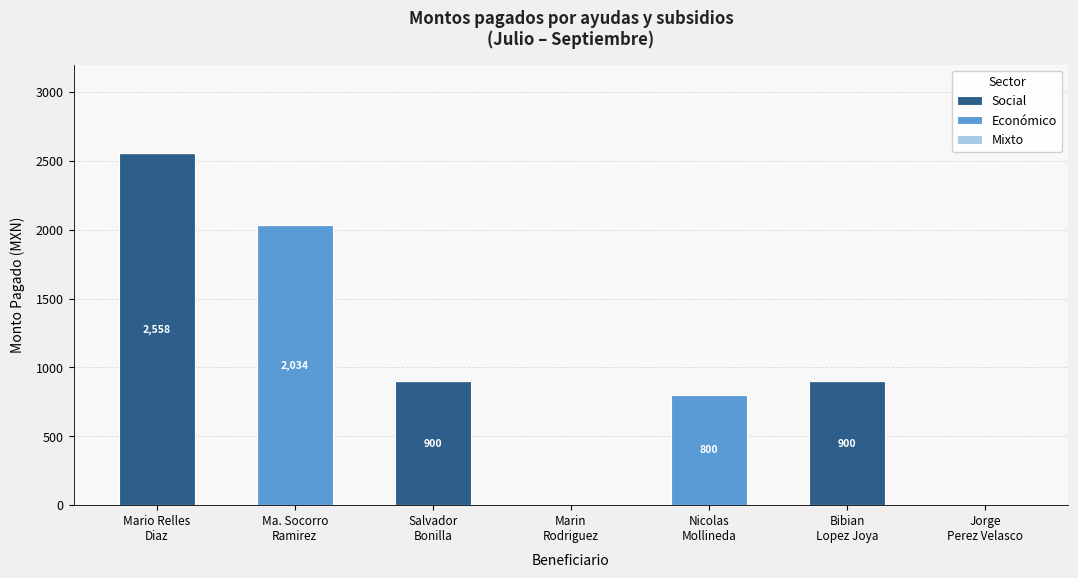

What is the highest value of the Social series?

2558.3